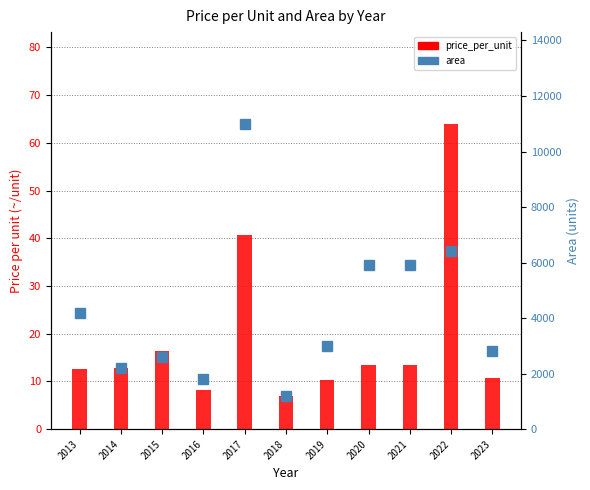

Rank the series by their maximum value, from lowest to highest.

price_per_unit, area